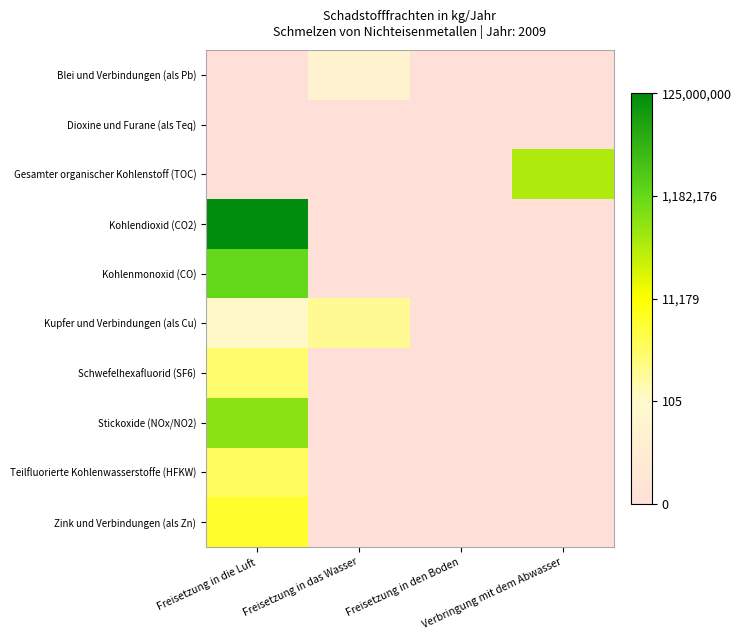

How many categories are shown in the chart?

4